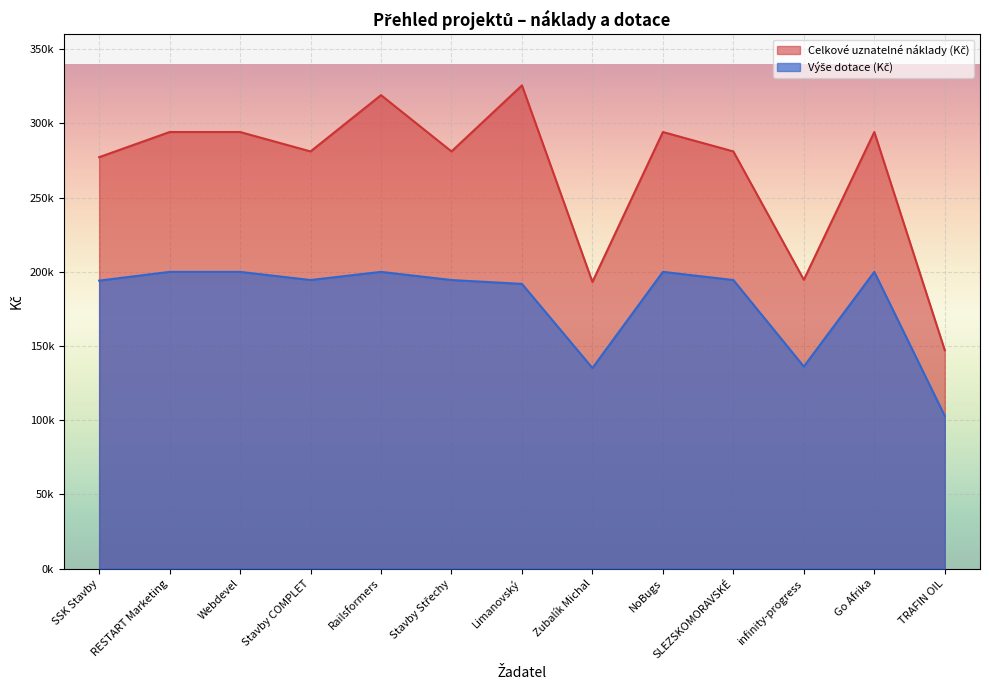

List the series in order of their overall mean, highest first.

Celkové uznatelné náklady (Kč), Výše dotace (Kč)